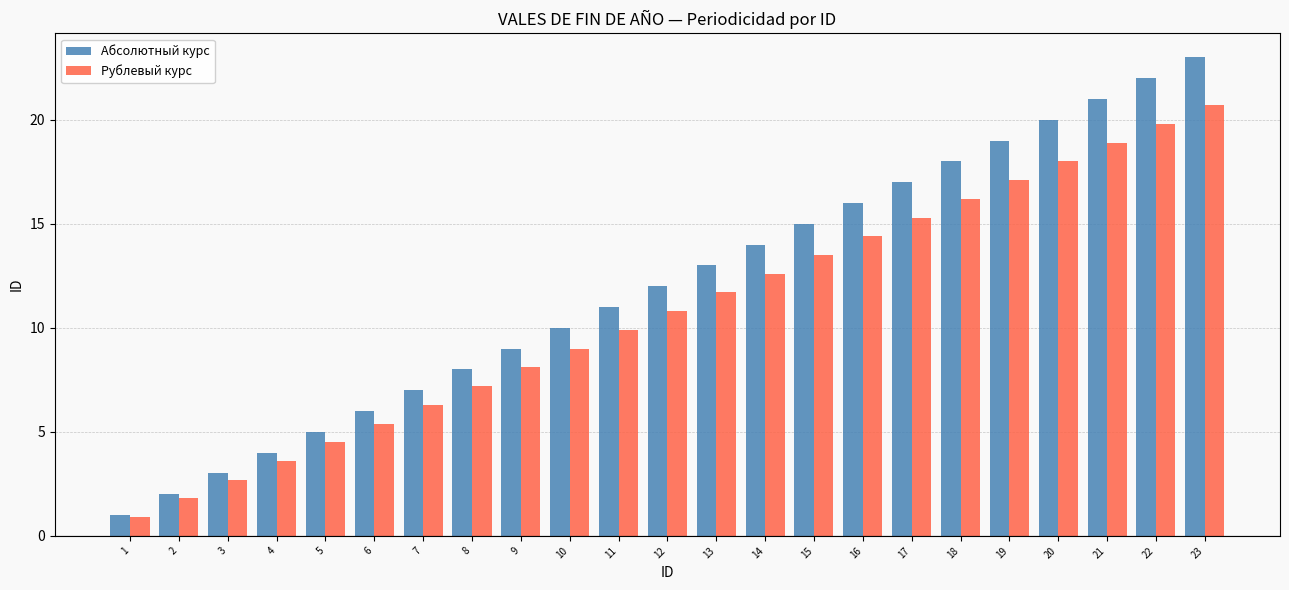

Reading left to right, extract all data points from this chart.

Абсолютный курс: 1=1.0	2=2.0	3=3.0	4=4.0	5=5.0	6=6.0	7=7.0	8=8.0	9=9.0	10=10.0	11=11.0	12=12.0	13=13.0	14=14.0	15=15.0	16=16.0	17=17.0	18=18.0	19=19.0	20=20.0	21=21.0	22=22.0	23=23.0
Рублевый курс: 1=0.9	2=1.8	3=2.7	4=3.6	5=4.5	6=5.4	7=6.3	8=7.2	9=8.1	10=9.0	11=9.9	12=10.8	13=11.7	14=12.6	15=13.5	16=14.4	17=15.3	18=16.2	19=17.1	20=18.0	21=18.9	22=19.8	23=20.7